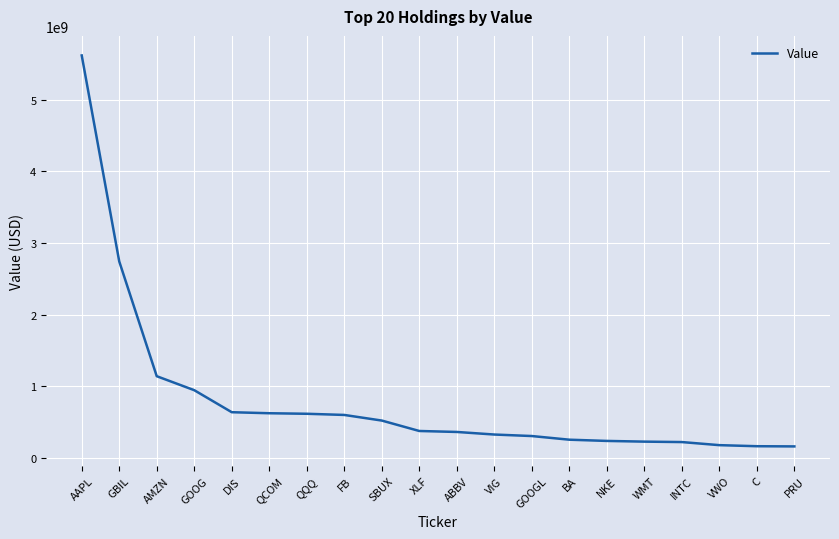

Approximately how many times larger is the value at AAPL compared to VWO?

30.9